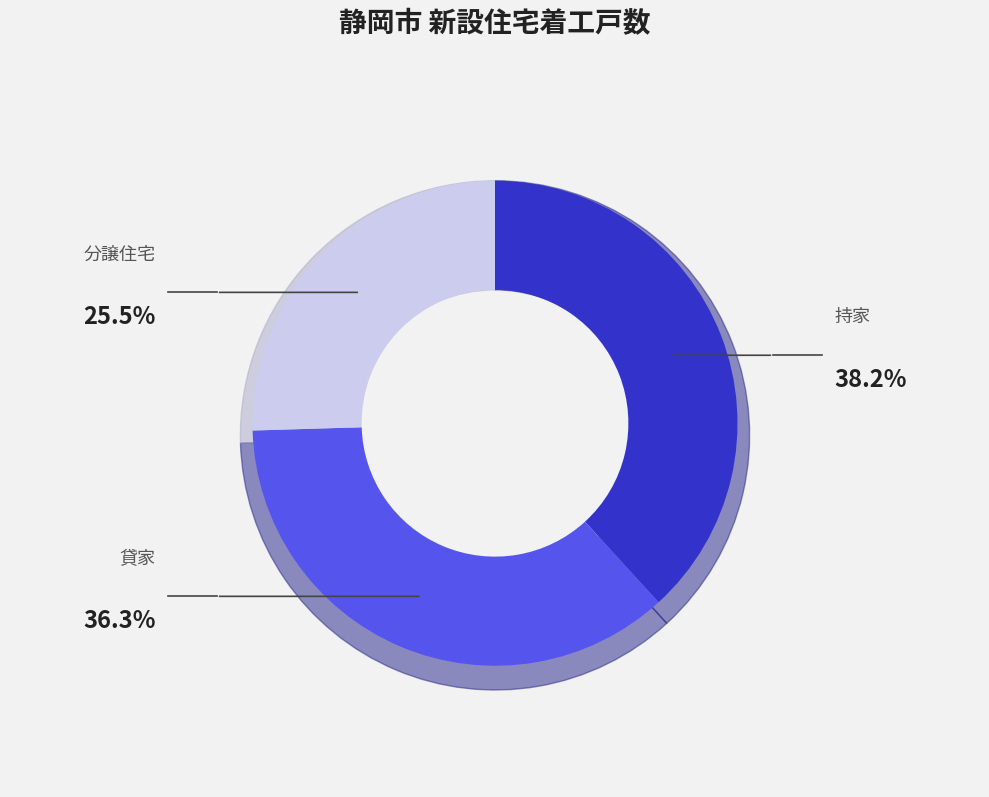

Does 貸家 represent more than half of the total?

No